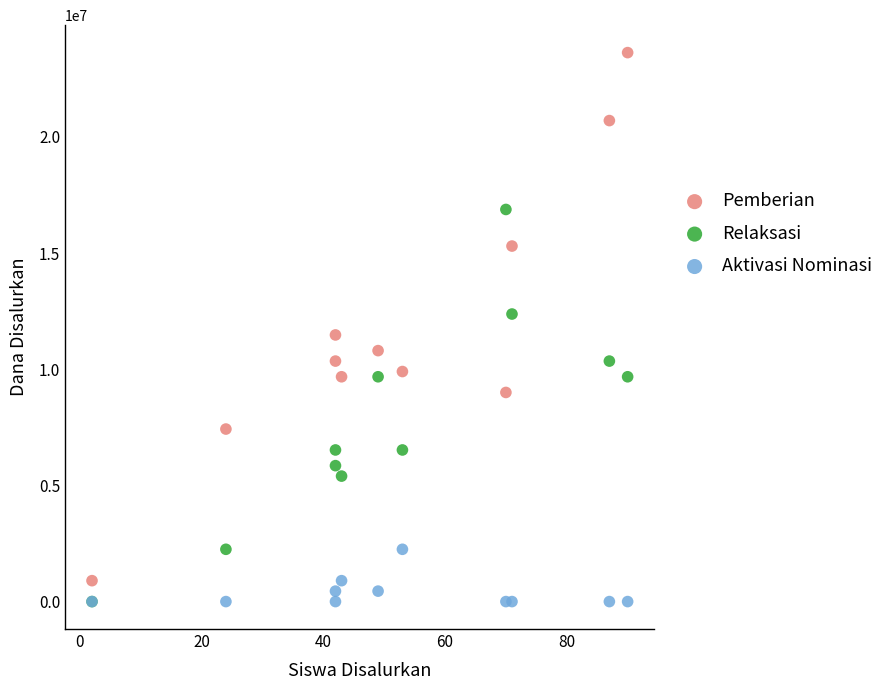

In the Relaksasi series, what Y value is closest to 8437500?

9675000